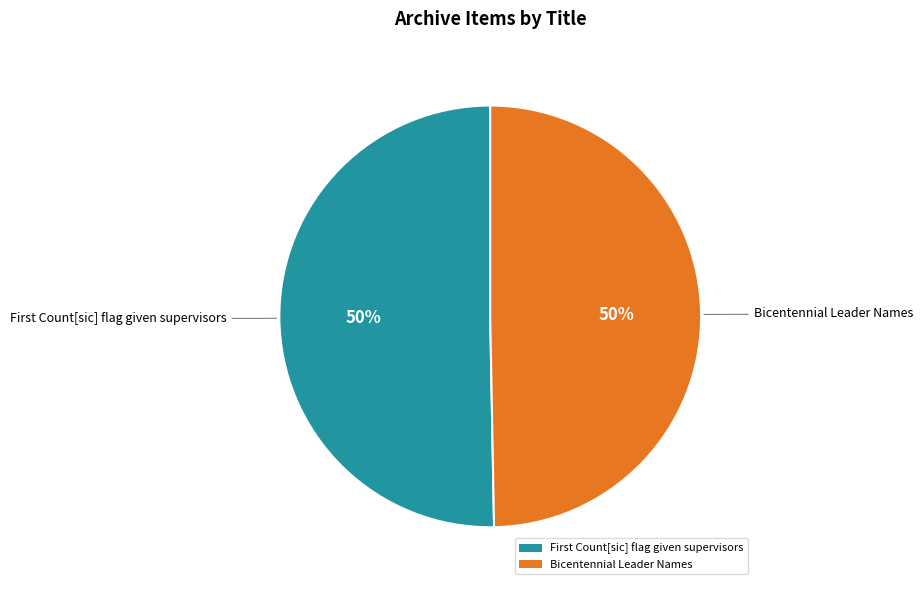

To the nearest percent, what percentage of the pie is Bicentennial Leader Names?

50%